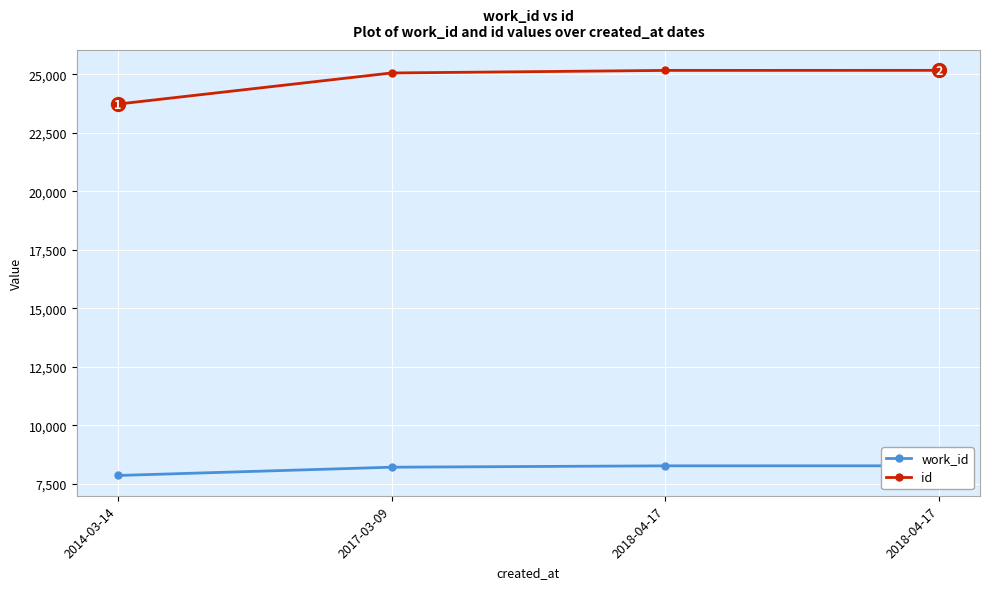

Which series has the widest spread of values?

id